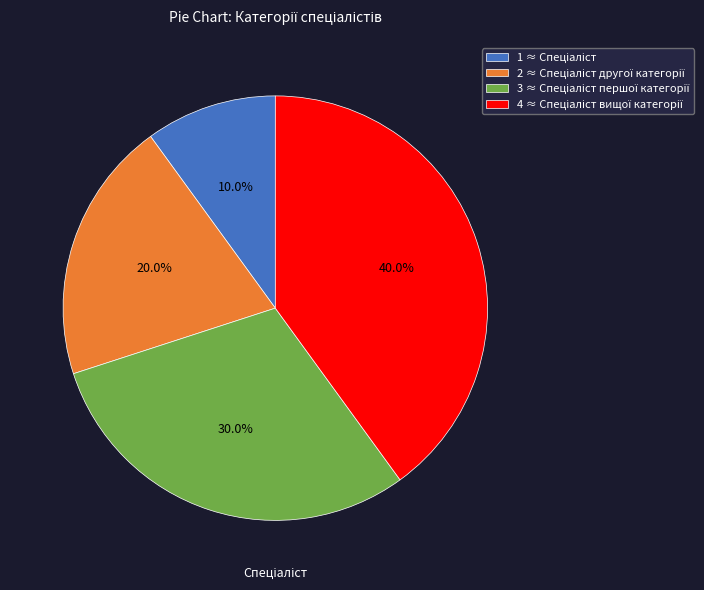

Does any single category account for the majority?

No